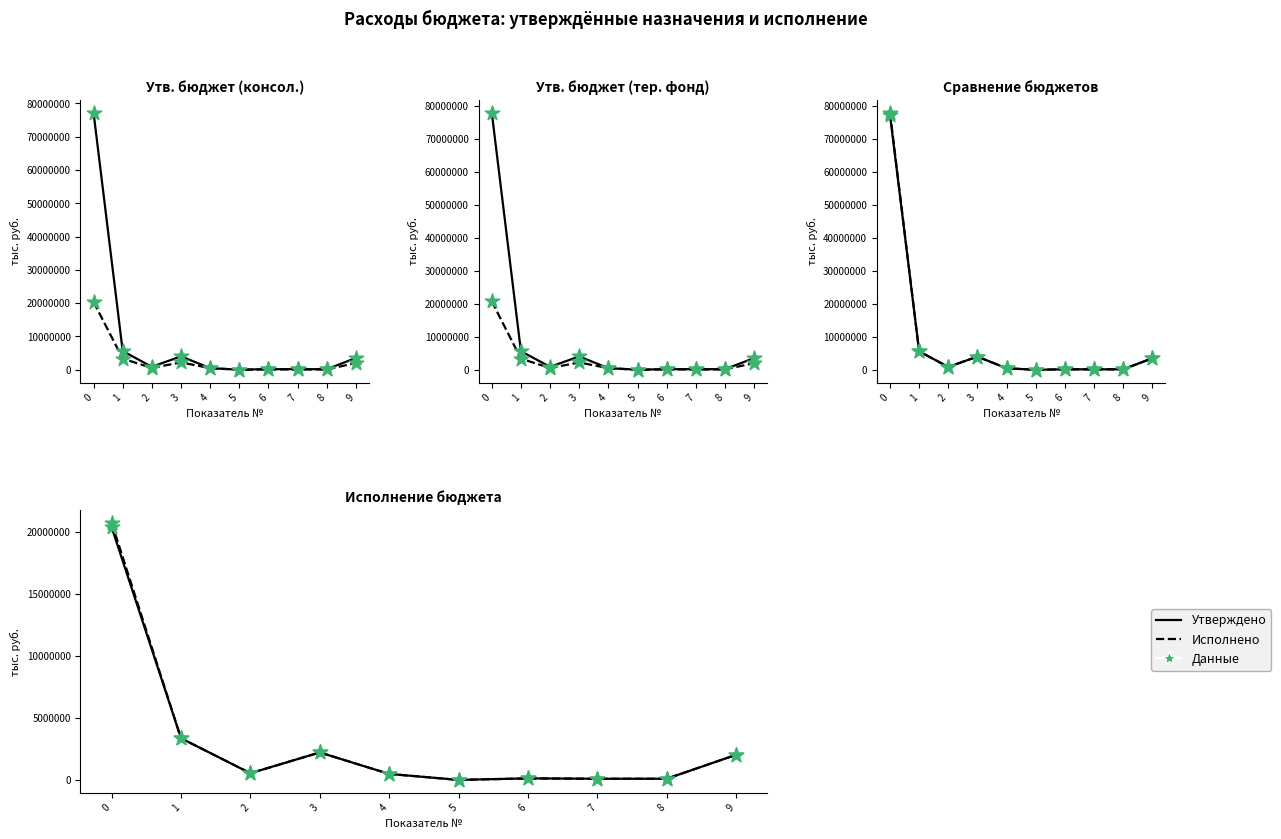

Which series has the largest total across all categories?

Утв. бюджет (тер. фонд)